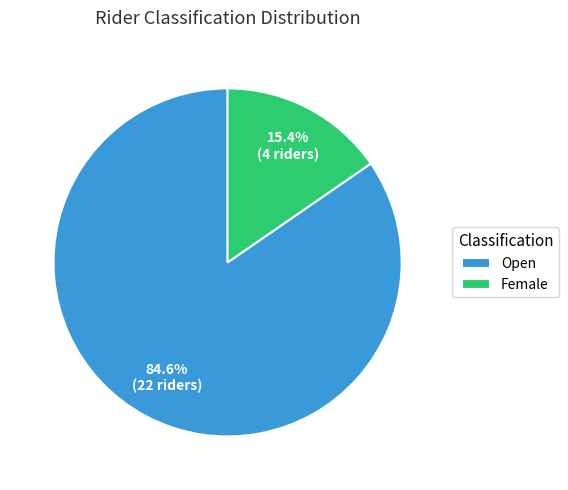

To the nearest percent, what is the average slice percentage?

50%